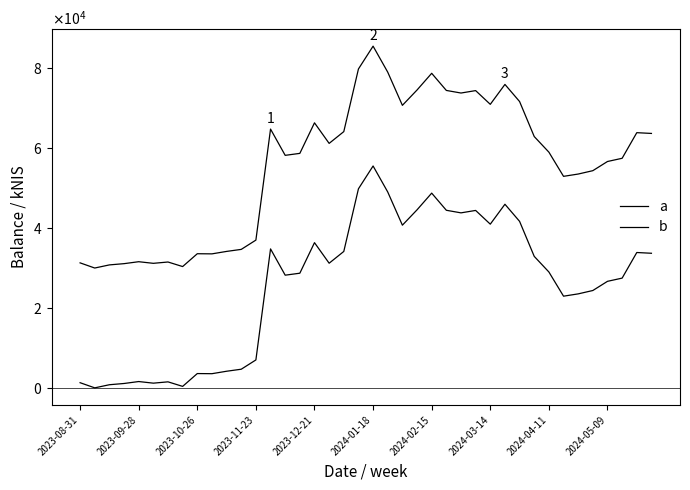

Does the chart display data point markers on the line(s)?

No